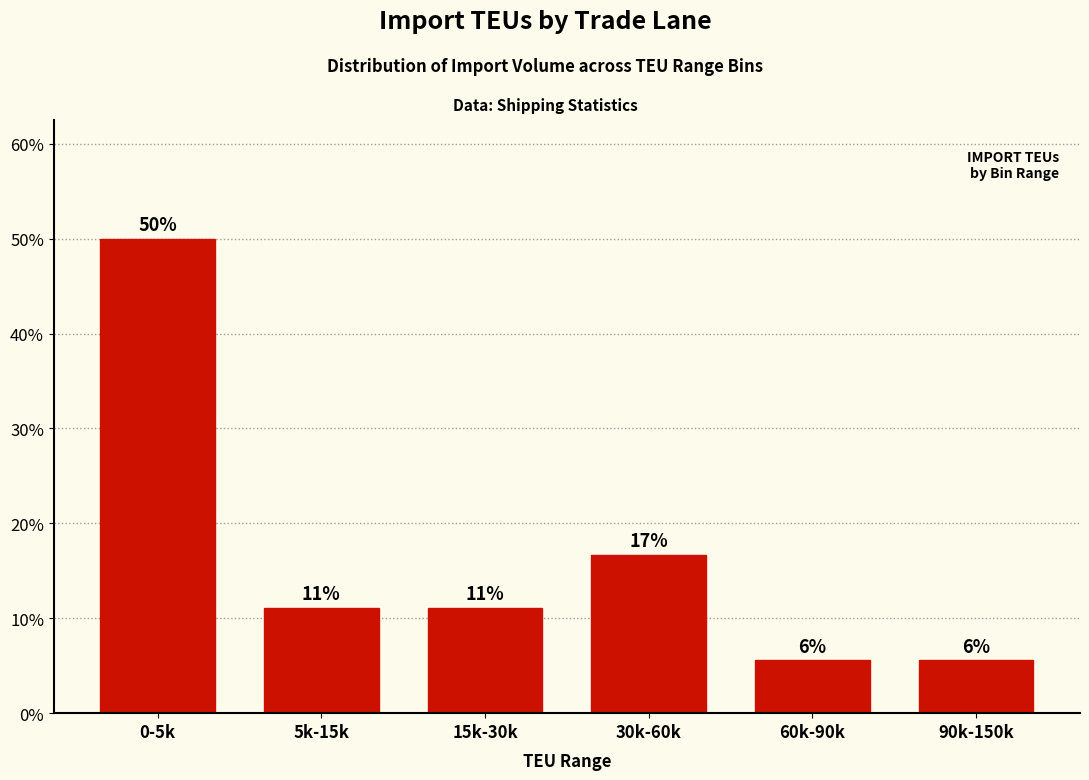

How many bars are there in total?

6